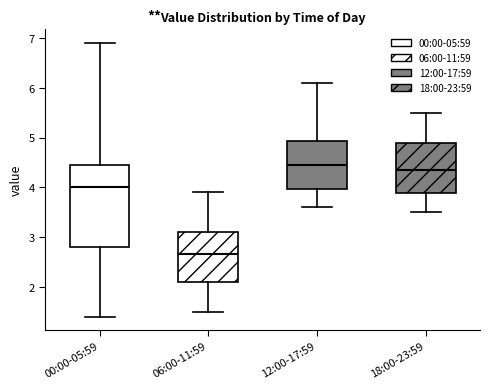

Which box has the highest median line?

12:00-17:59